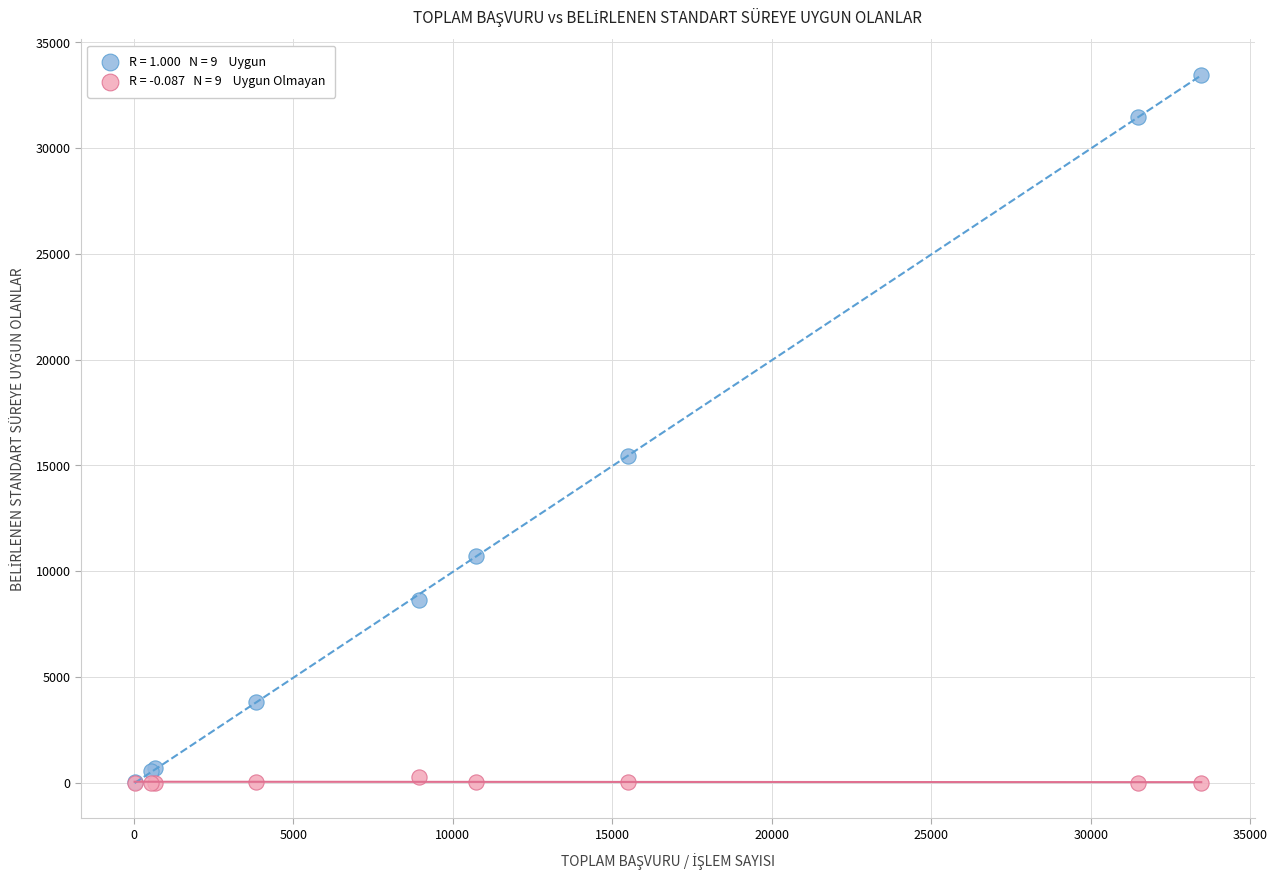

Across all series, what Y value is closest to 16732?

15459